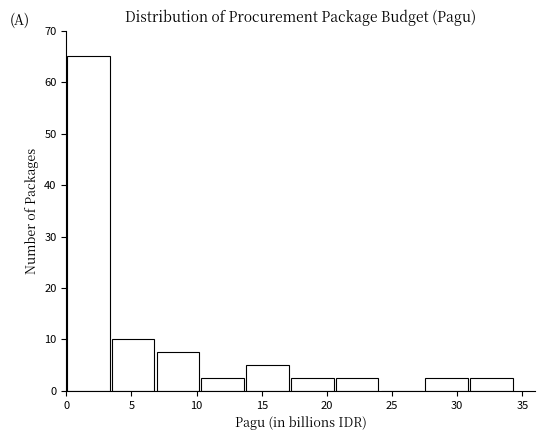

What is the height of the bar covering 3.5 to 7.0 on the x-axis? Neither the bar edges nor the heights are printed on the chart, so give them approximately, as read against the axes.

10